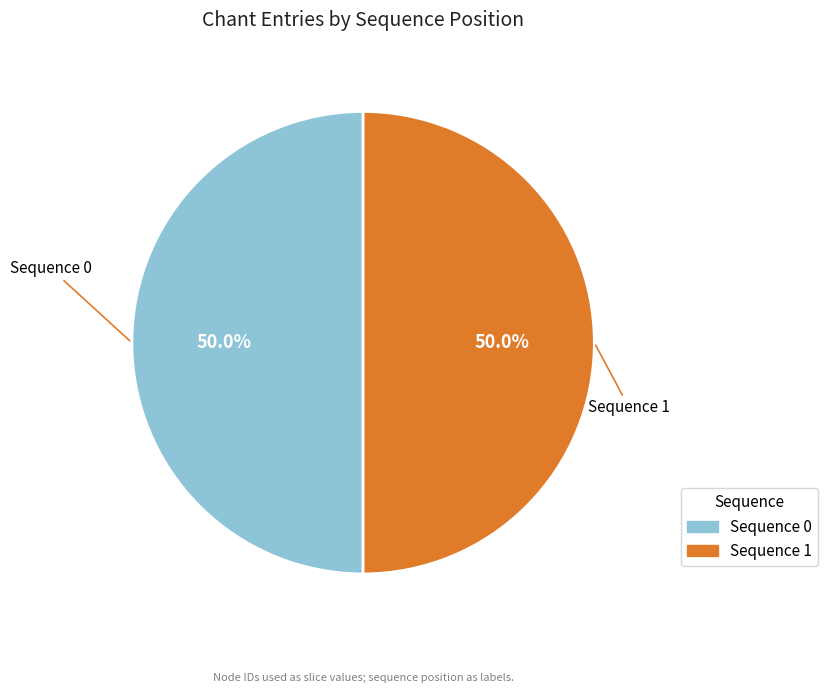

What portion of the pie excludes Sequence 0?

50.0%